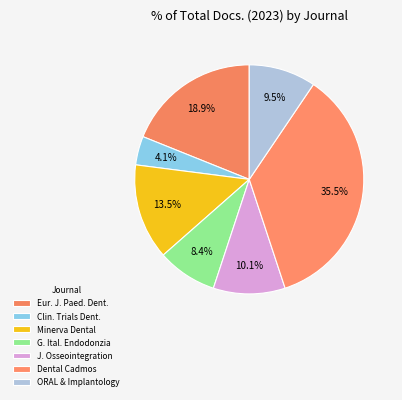

Is there any slice that represents more than half of the pie?

No